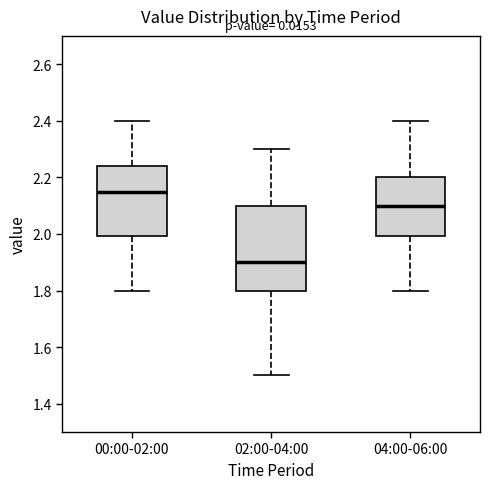

Which box's median line is the highest?

00:00-02:00